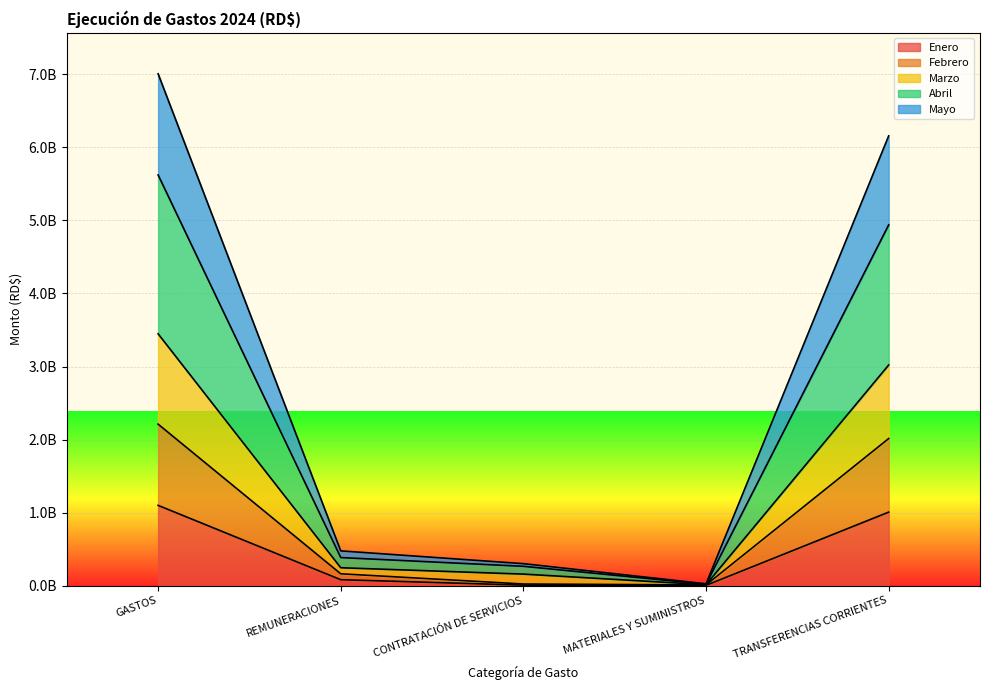

What are all the series names shown in the legend?

Enero, Febrero, Marzo, Abril, Mayo